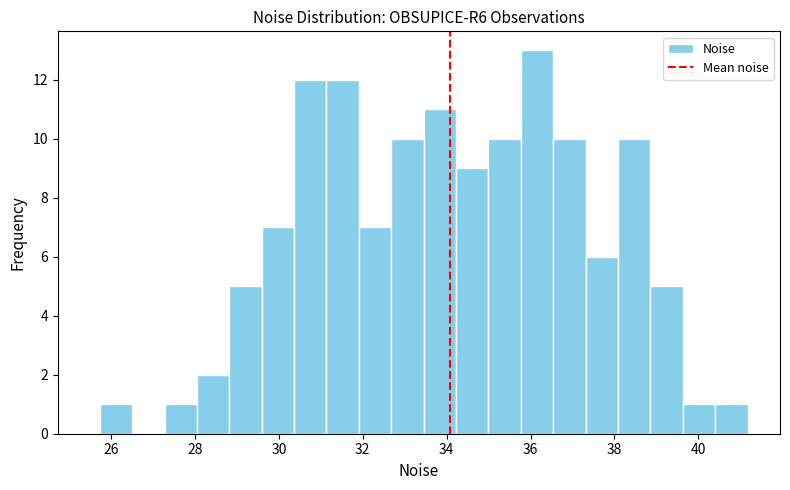

Read against the x-axis, roughly where is the centre of the tallest bar?

36.2